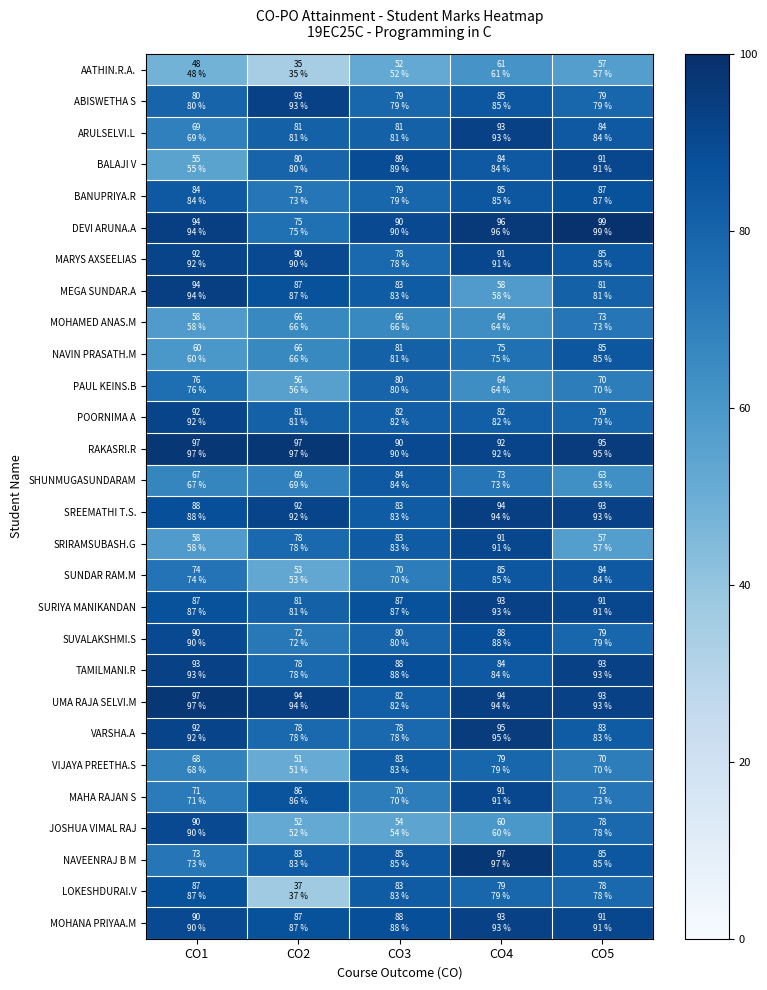

At how many categories does at least one series exceed 57?

5